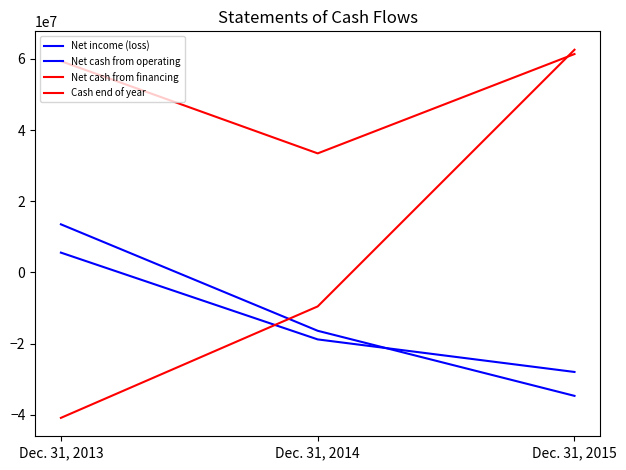

At Dec. 31, 2015, list the series in order from largest to smallest.

Net cash from financing, Cash end of year, Net income (loss), Net cash from operating